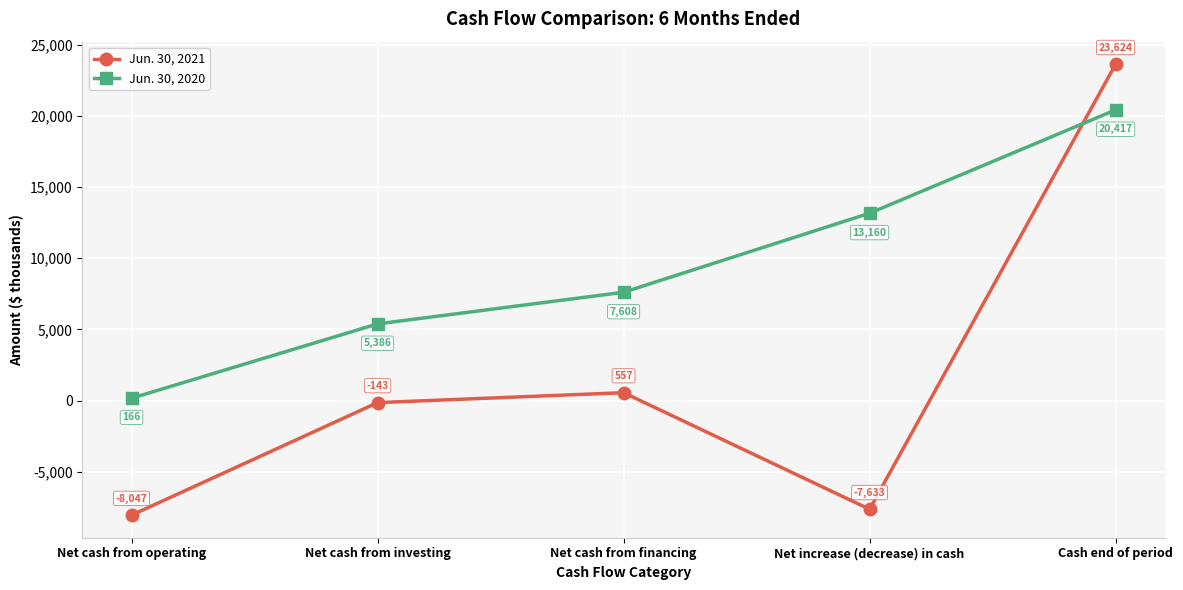

List the series in order of their overall mean, highest first.

Jun. 30, 2020, Jun. 30, 2021